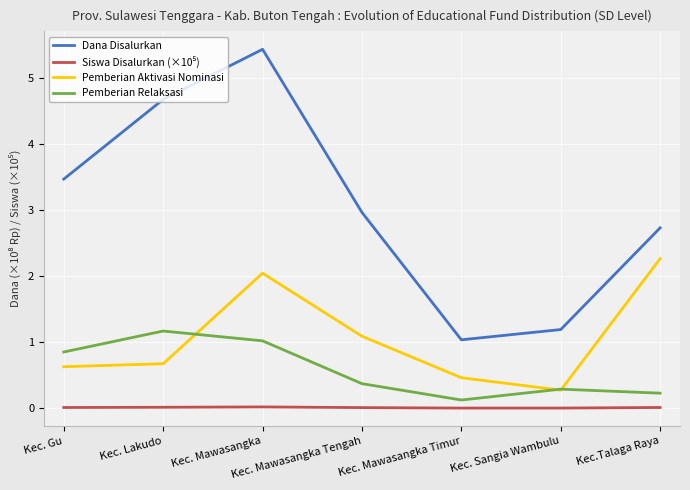

True or false: Pemberian Aktivasi Nominasi and Dana Disalurkan intersect in this chart.

False